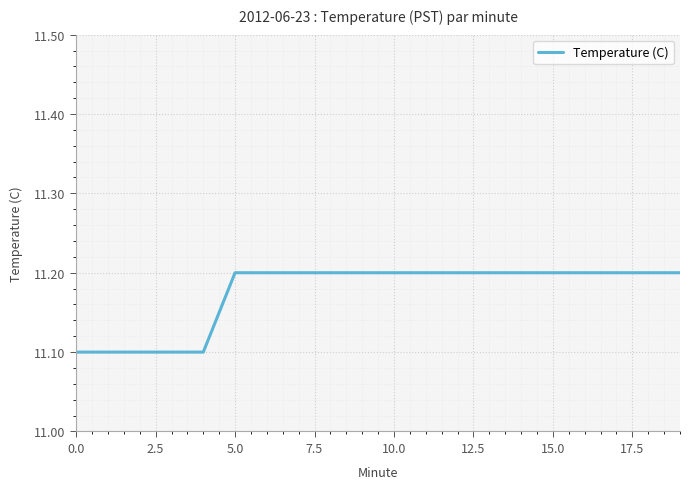

What is the smallest value displayed?

11.1